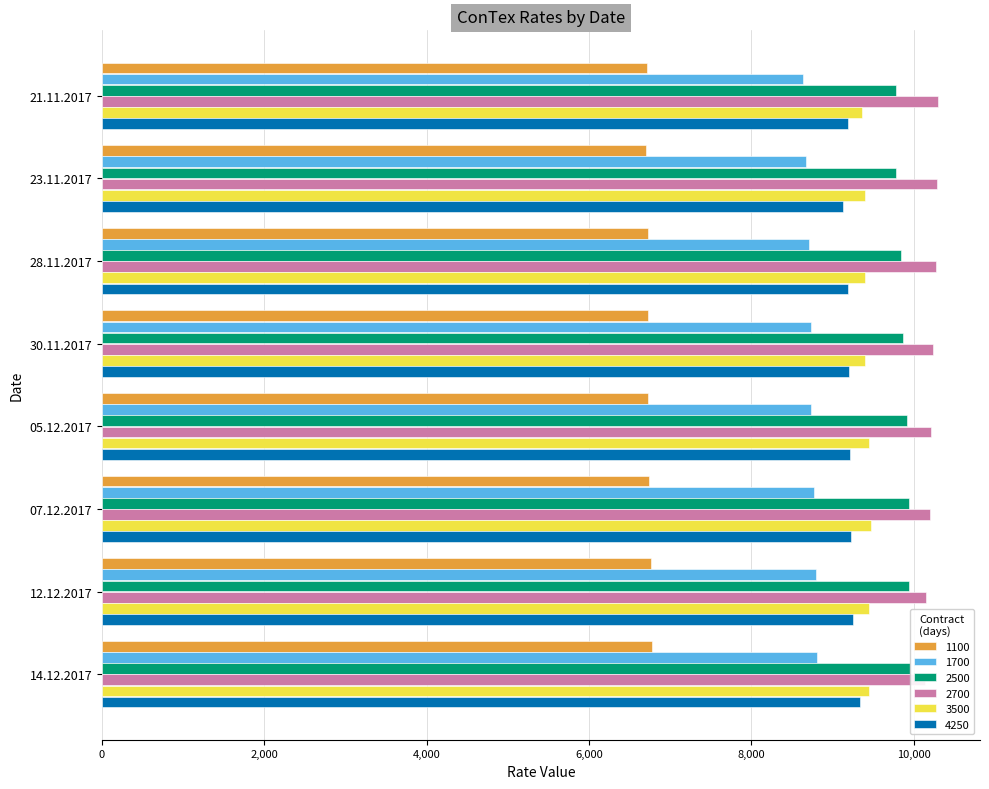

What is the label of the 5th bar from the right?

30.11.2017